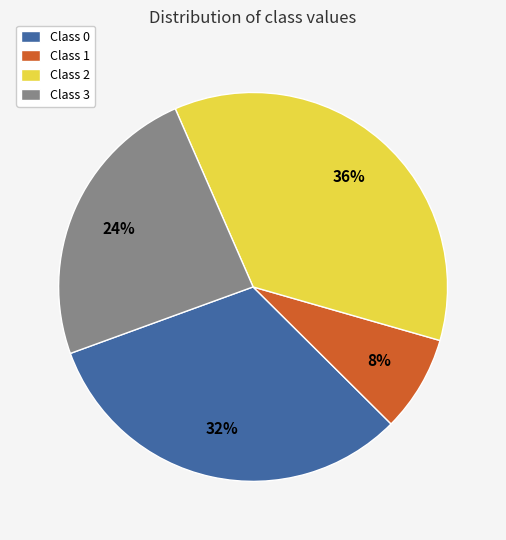

Count the number of slices in the pie.

4